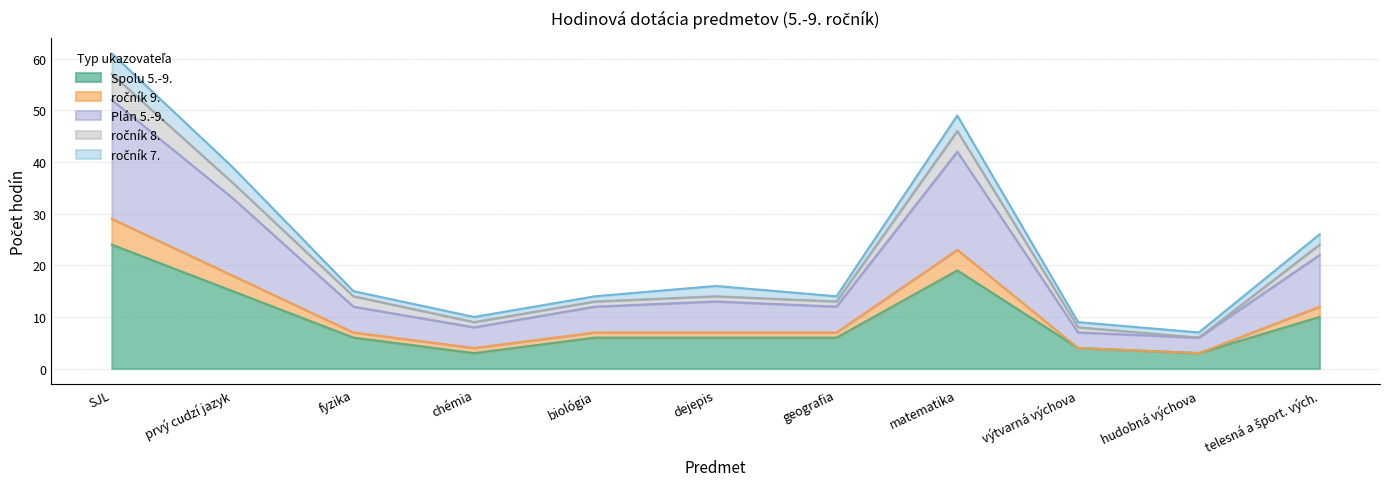

At which label does Spolu 5.-9. reach its peak?

SJL